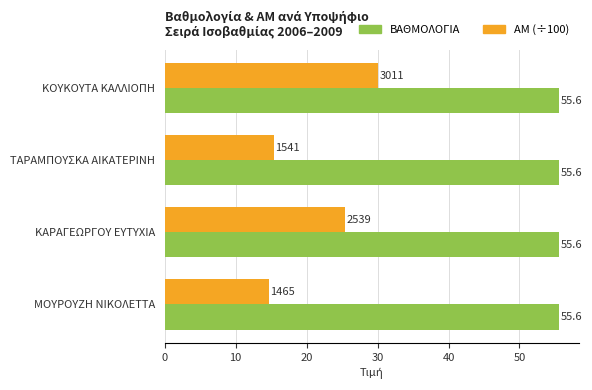

Read the ΒΑΘΜΟΛΟΓΙΑ value at ΚΑΡΑΓΕΩΡΓΟΥ ΕΥΤΥΧΙΑ.

55.6